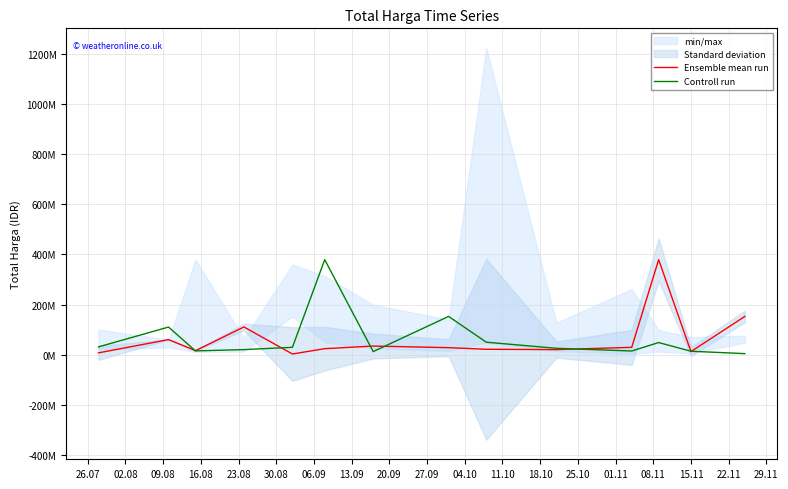

At which category is the sum across all series the highest?

11.10